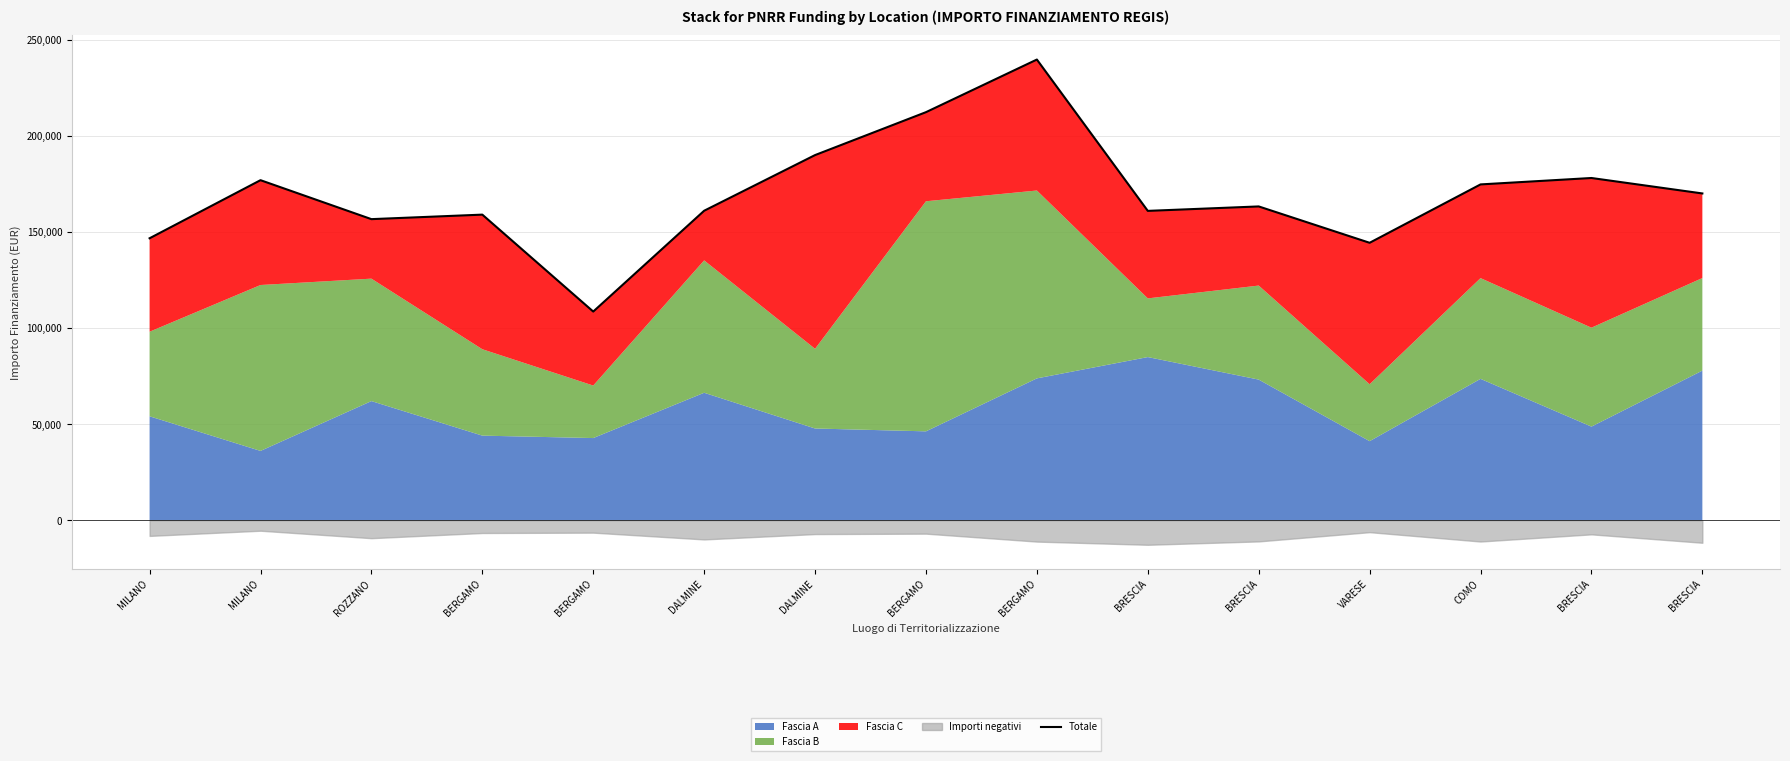

Reading right to left, transcribe all the data shown in this chart.

BRESCIA=170163.2	BRESCIA=178207.5	COMO=174867.8	VARESE=144473.5	BRESCIA=163404.6	BRESCIA=161090.4	BERGAMO=239878.7	BERGAMO=212482.5	DALMINE=190137.6	DALMINE=161161.6	BERGAMO=108672.8	BERGAMO=159137.1	ROZZANO=156788.2	MILANO=177072.3	MILANO=146827.7